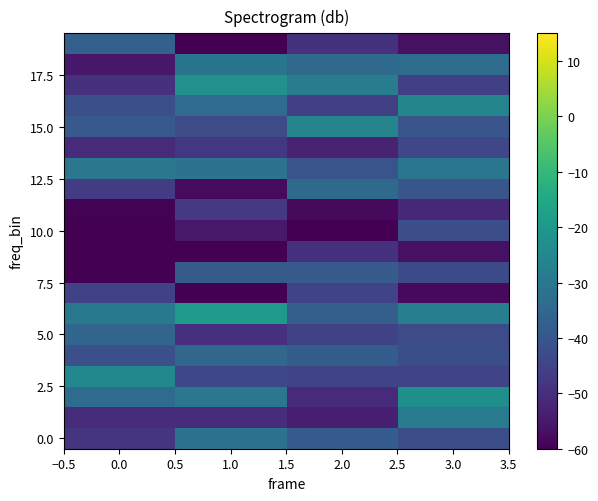

How many distinct data groups are displayed?

20